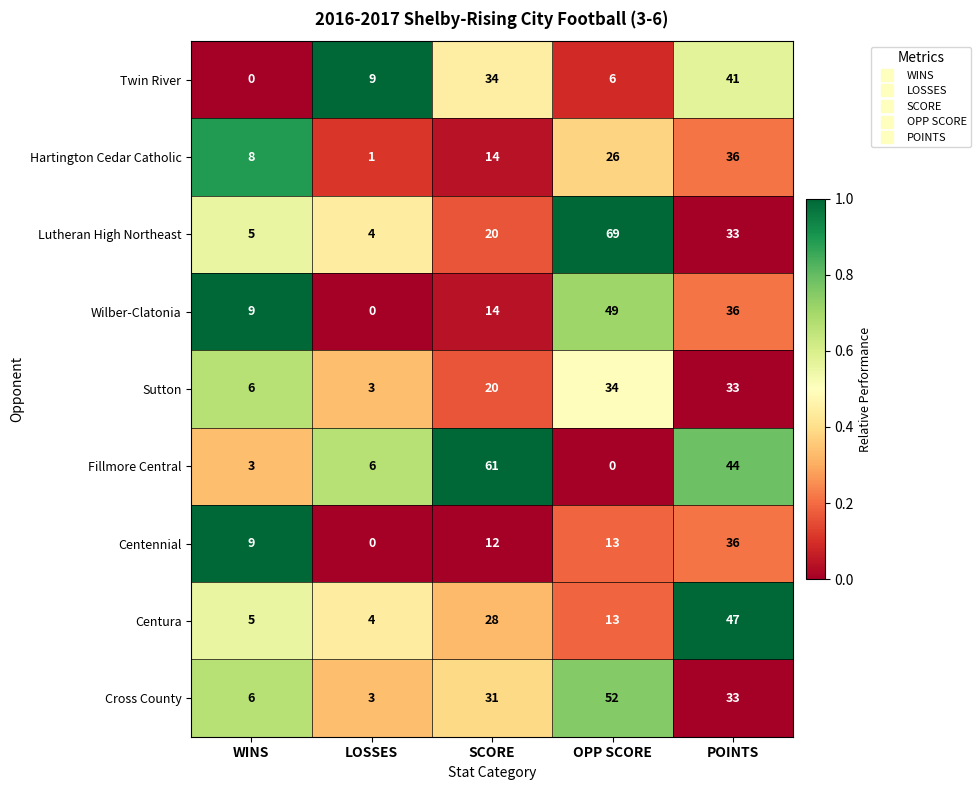

Rank the categories by Hartington Cedar Catholic value from highest to lowest.

POINTS, OPP SCORE, SCORE, WINS, LOSSES